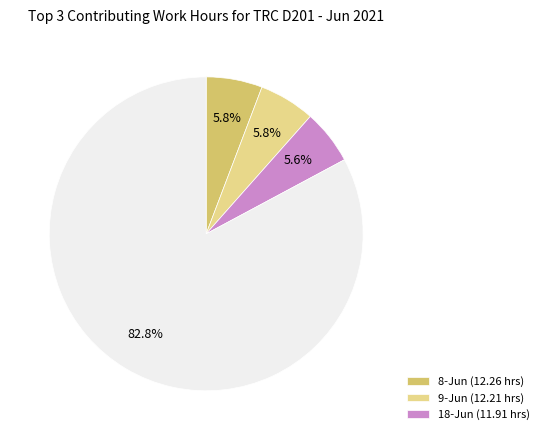

Is there any slice that represents more than half of the pie?

Yes